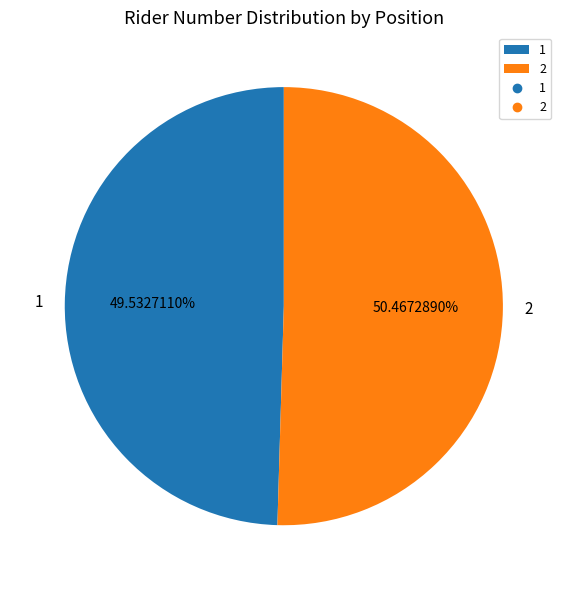

Which has a higher value, 1 or 2?

2